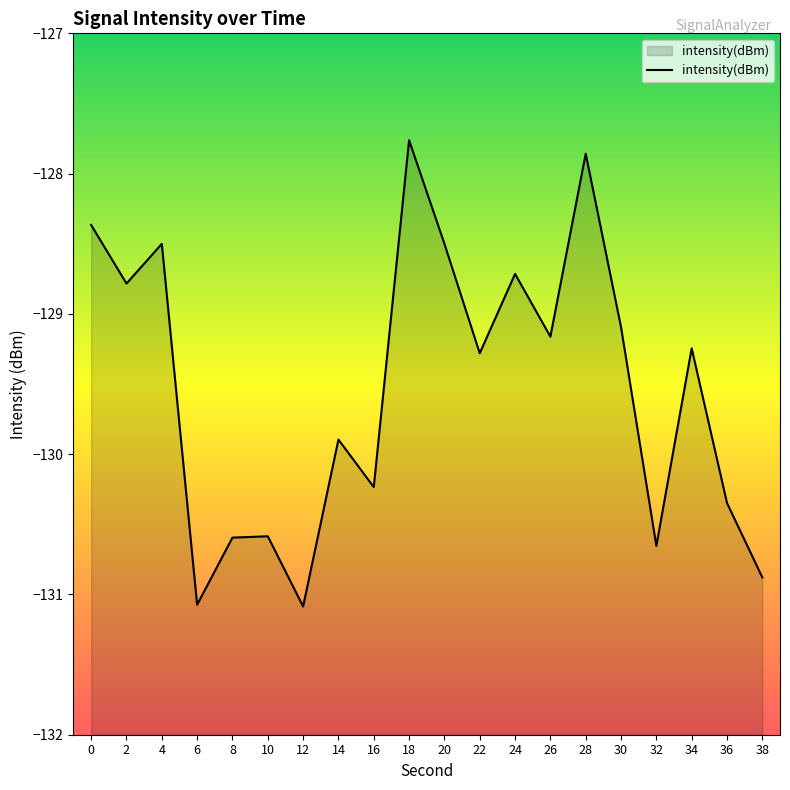

At which label is the value closest to -129?

30